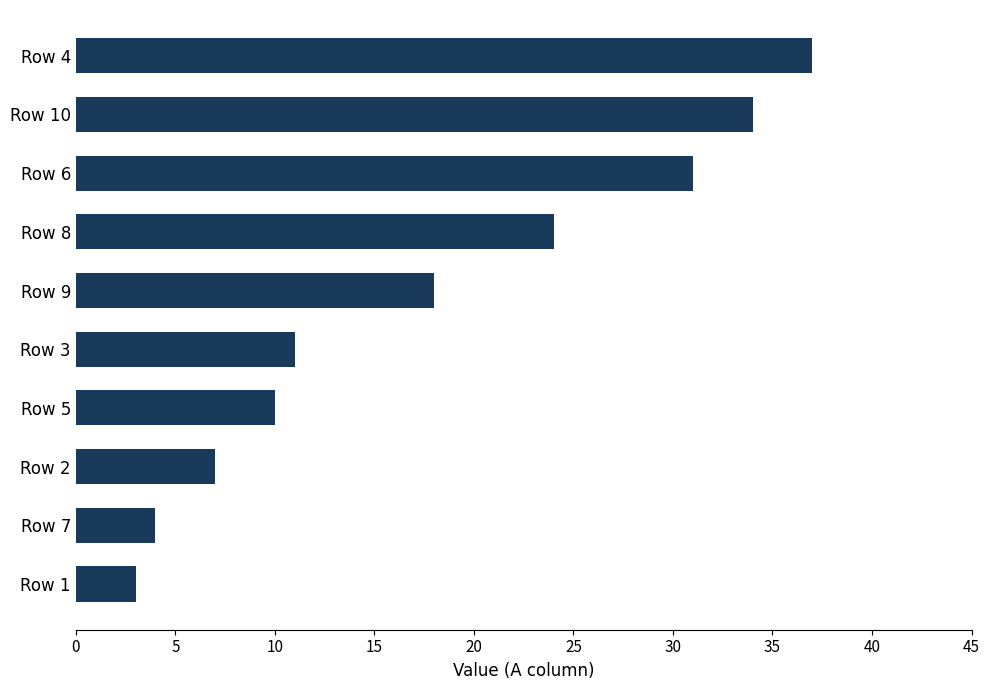

What is the change in value from Row 8 to Row 10?

+10